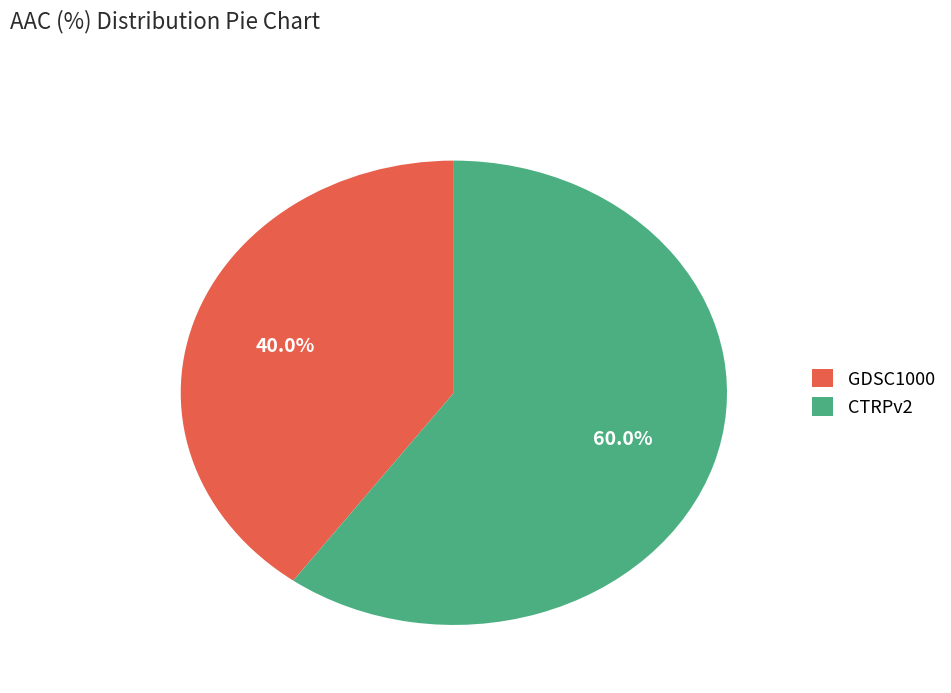

What percentage is the CTRPv2 slice, to the nearest percent?

60%